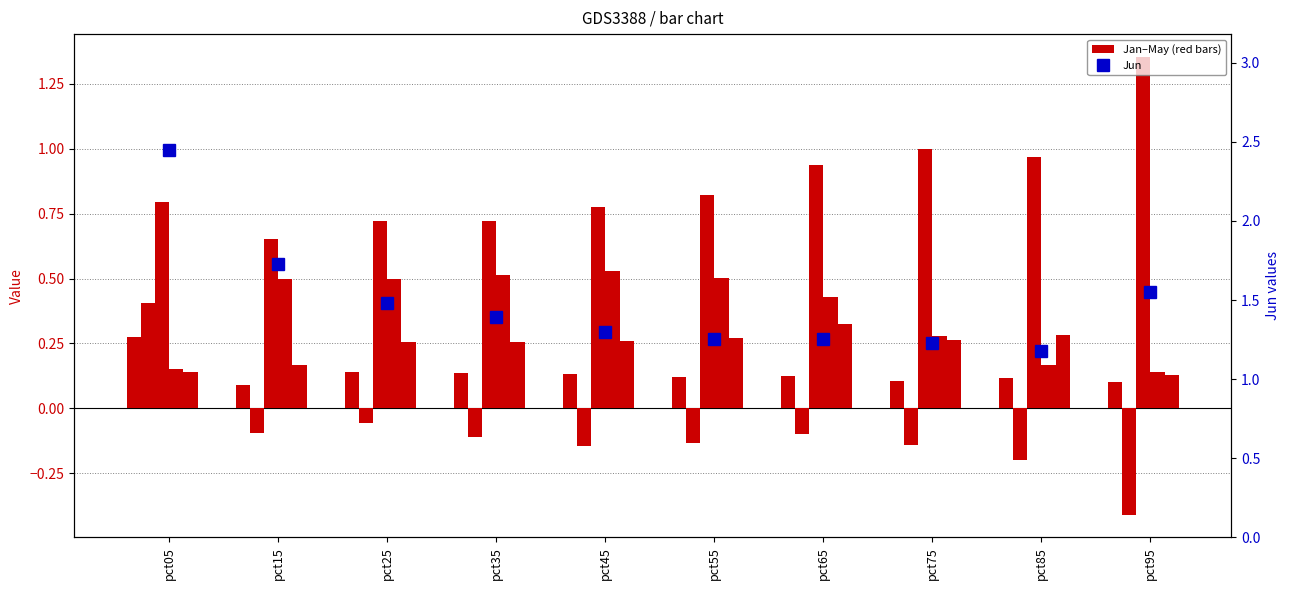

Where is Mar nearest to the value 1?

pct75